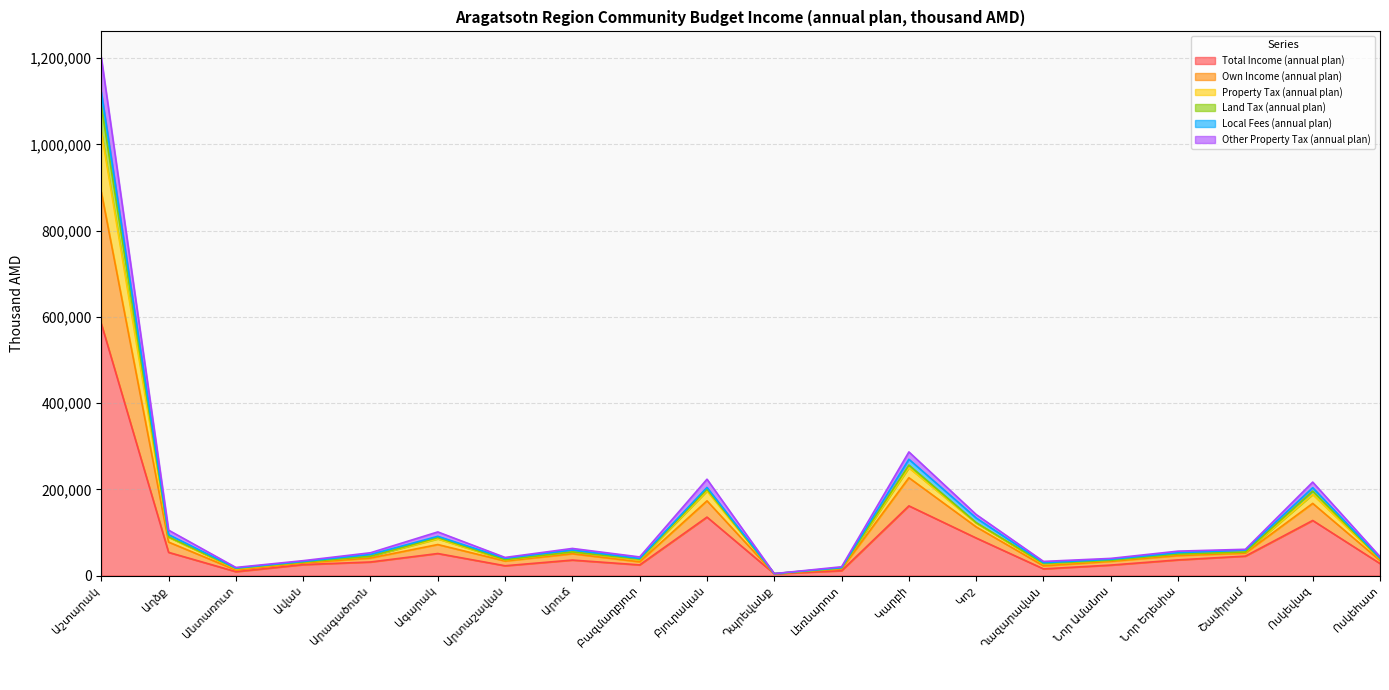

Is the value of Own Income (annual plan) at Կոշ greater than the value of Property Tax (annual plan) at Ղազարավան?

Yes